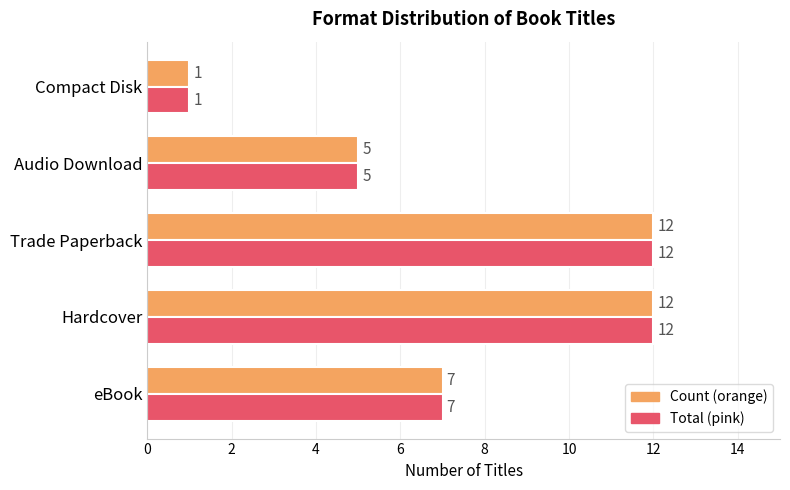

Which label corresponds to the smallest value in the chart?

Compact Disk